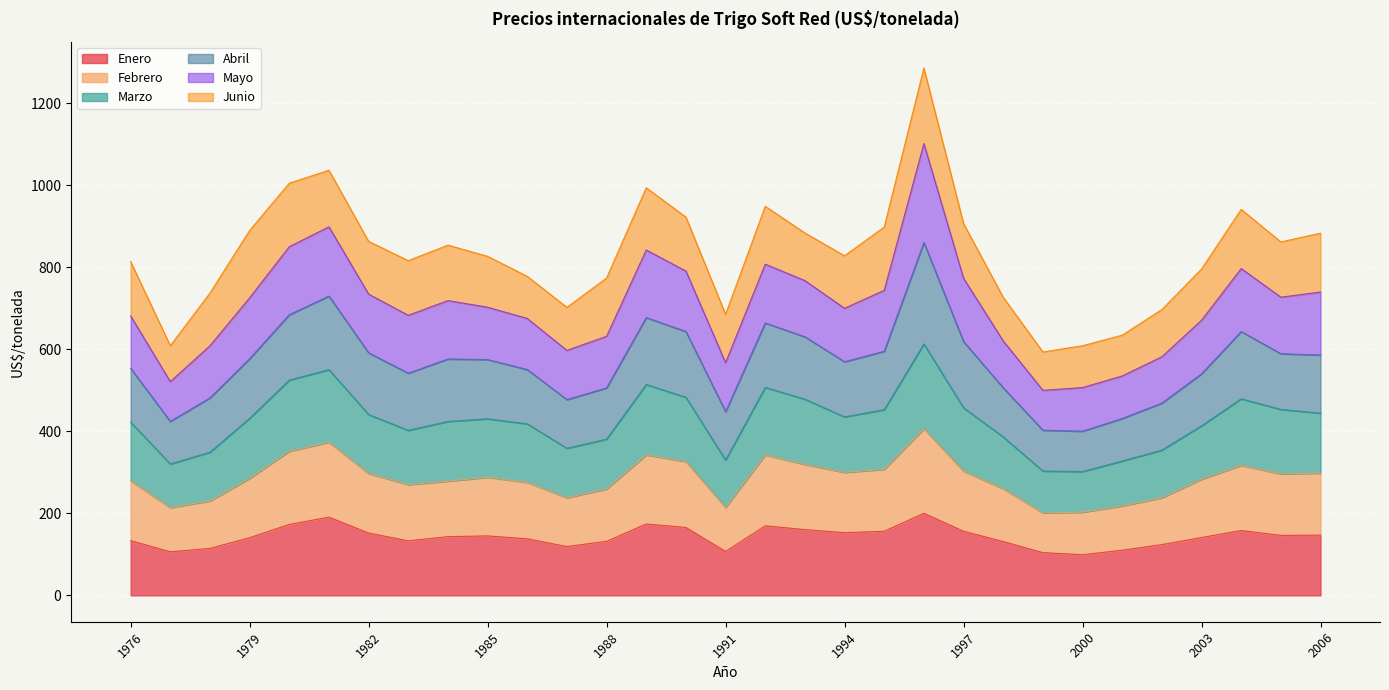

What is the lowest value of the Enero series?

99.1